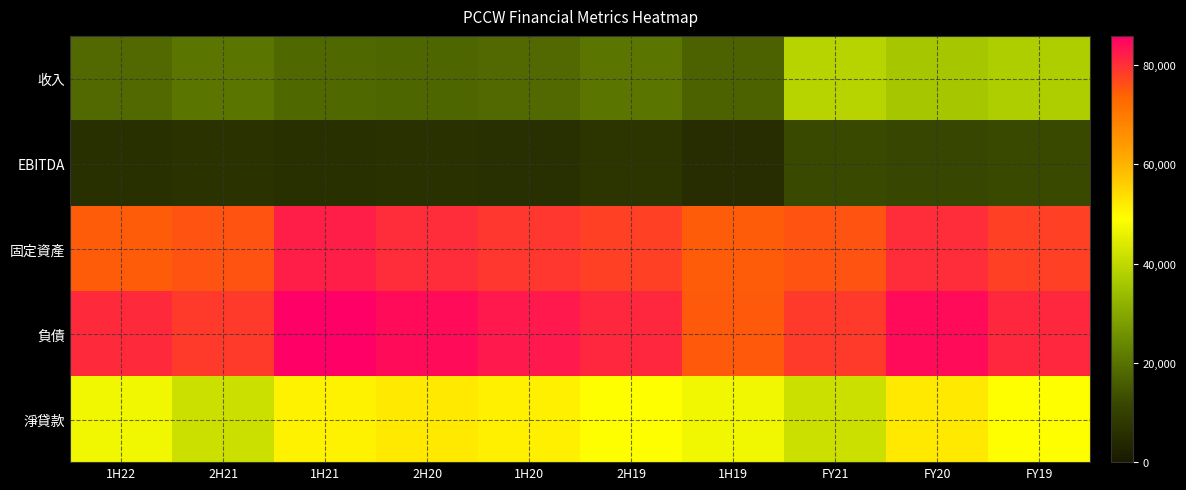

Reading left to right, list all the values displayed in this chart.

收入: 1H22=18256	2H21=20656	1H21=17998	2H20=17703	1H20=18281	2H19=20662	1H19=16859	FY21=38654	FY20=35984	FY19=37521
EBITDA: 1H22=5834	2H21=6594	1H21=5715	2H20=6242	1H20=5416	2H19=7094	1H19=5287	FY21=12309	FY20=11658	FY19=12381
固定資產: 1H22=74659	2H21=75602	1H21=82085	2H20=80528	1H20=79193	2H19=78027	1H19=74655	FY21=75602	FY20=80528	FY19=78027
負債: 1H22=80853	2H21=78741	1H21=85917	2H20=84285	1H20=82715	2H19=80923	1H19=74980	FY21=78741	FY20=84285	FY19=80923
淨貸款: 1H22=47134	2H21=41787	1H21=50743	2H20=52070	1H20=51122	2H19=49211	1H19=47203	FY21=41787	FY20=52070	FY19=49211